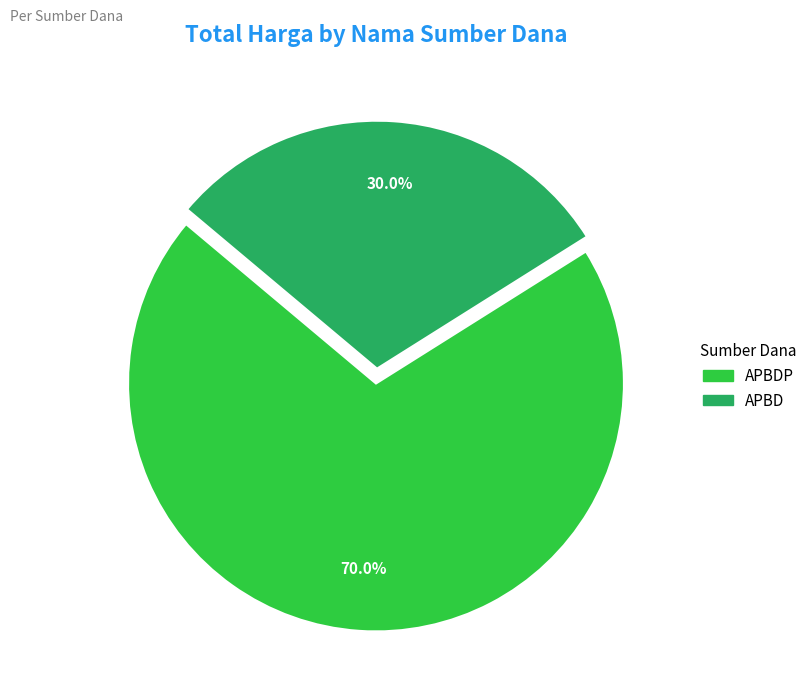

Does any single category account for the majority?

Yes